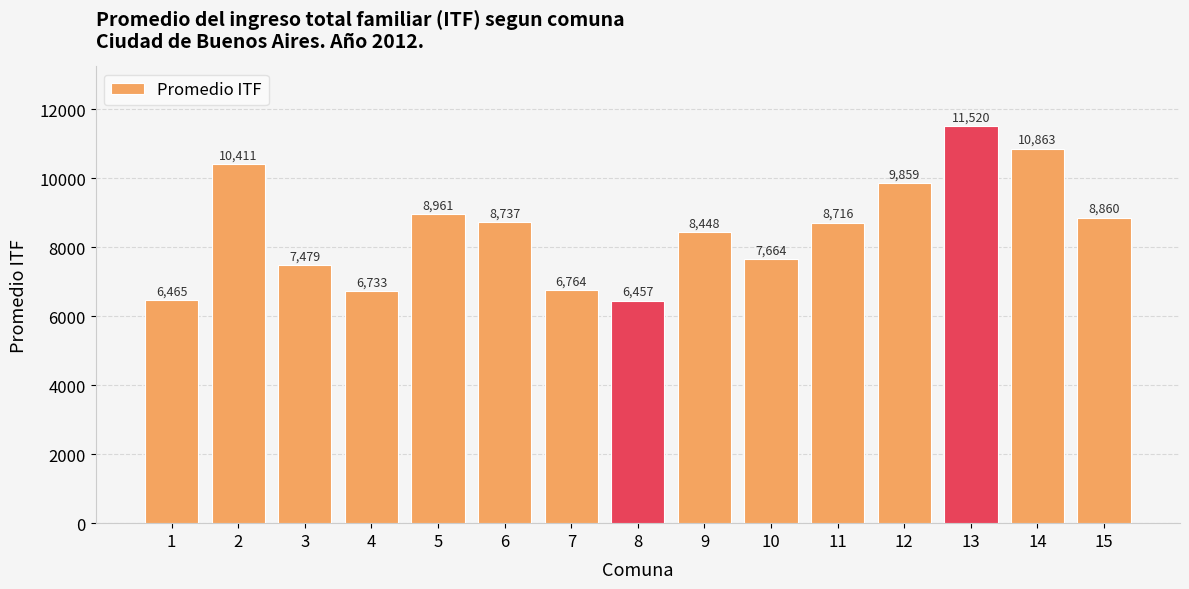

What is the smallest value displayed?

6457